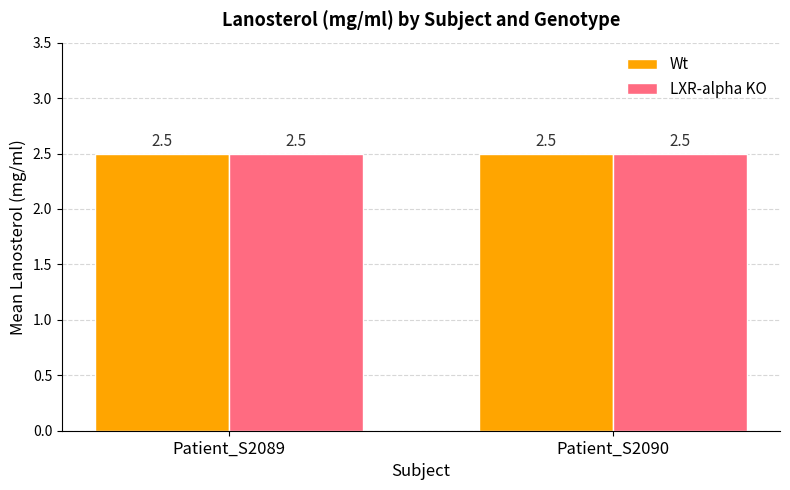

What are all the series names shown in the legend?

Wt, LXR-alpha KO